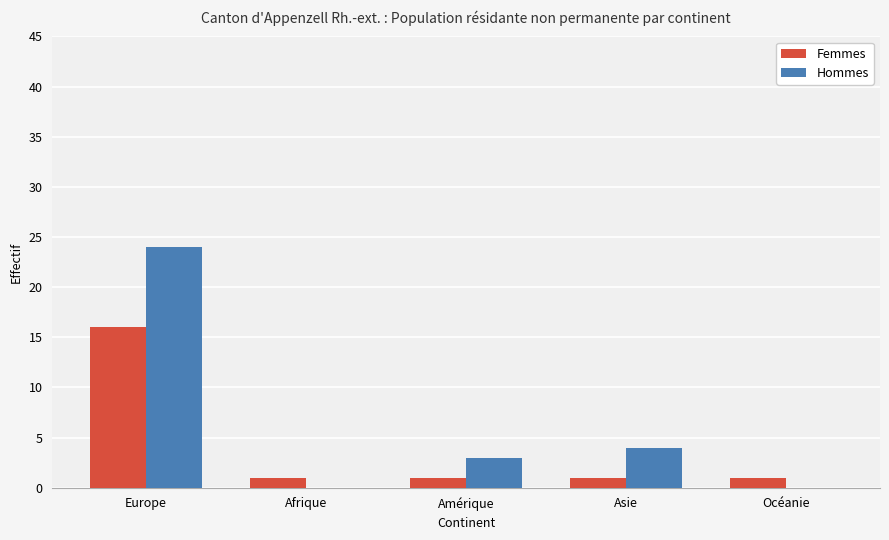

Which series has the largest total across all categories?

Hommes